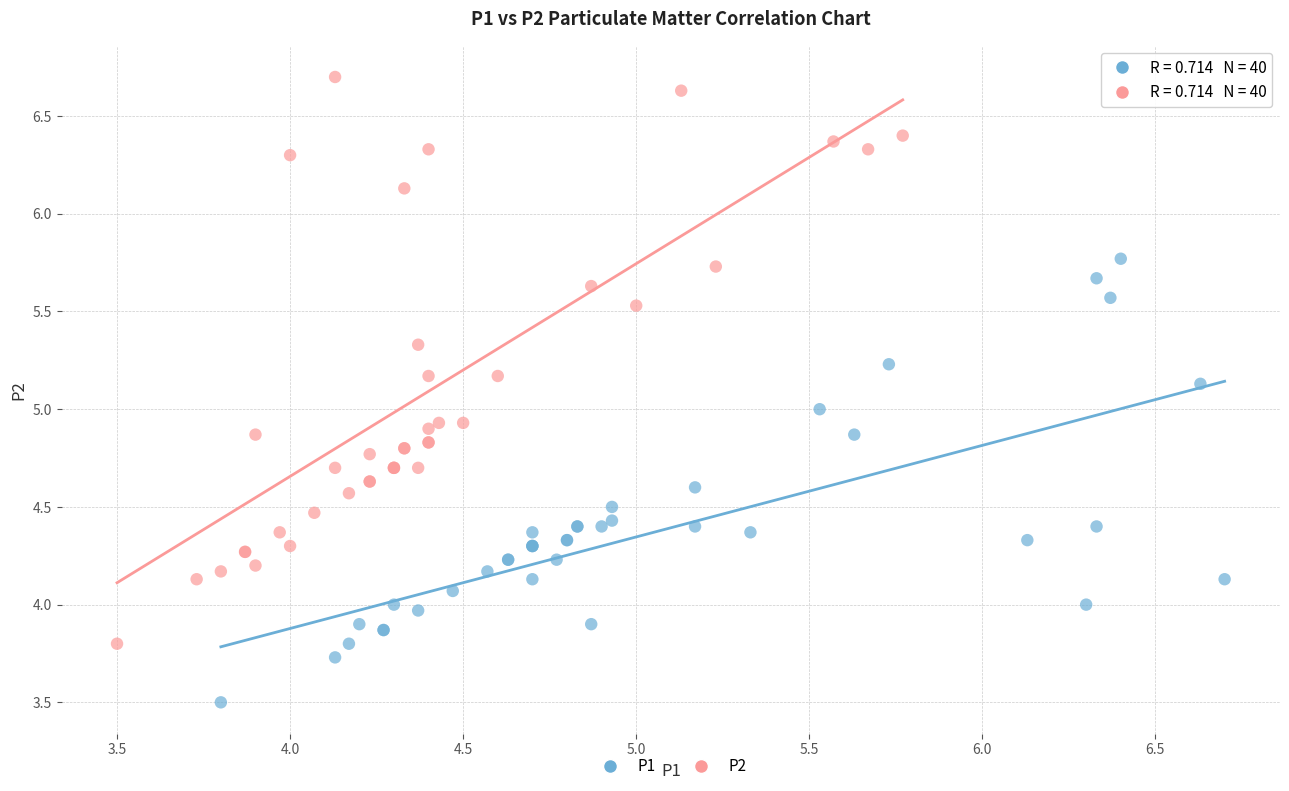

Which series contains the highest Y value?

P2